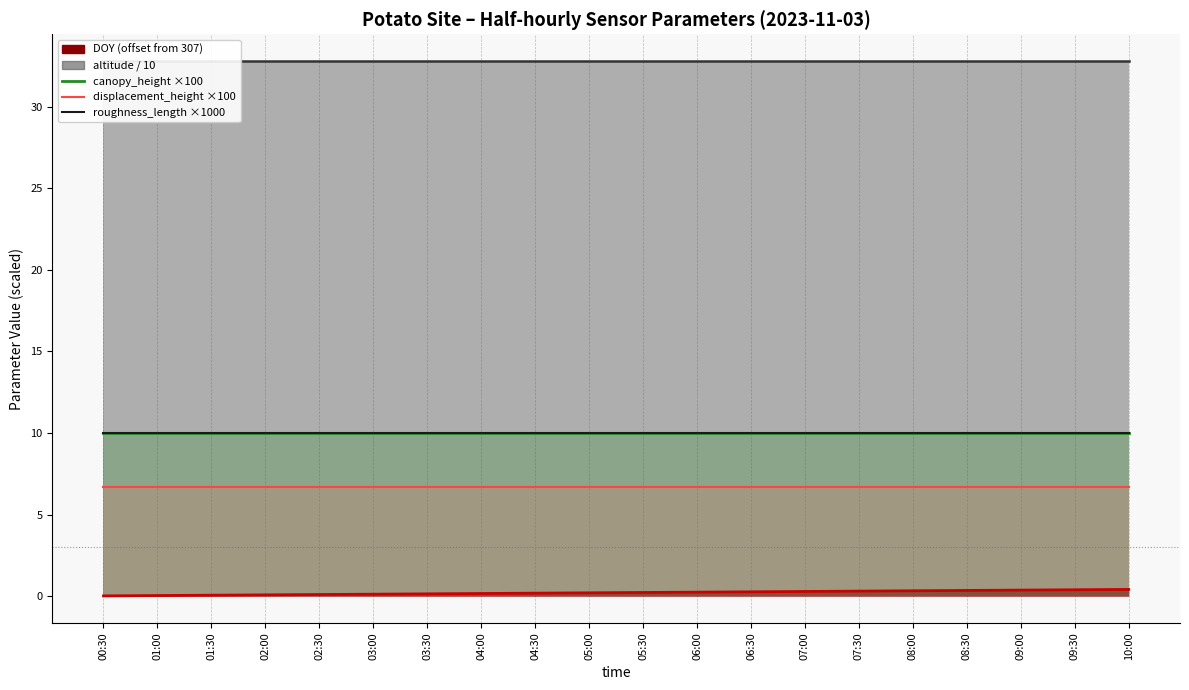

Reading left to right, extract all data points from this chart.

canopy_height ×100: 10.0	10.0	10.0	10.0	10.0	10.0	10.0	10.0	10.0	10.0	10.0	10.0	10.0	10.0	10.0	10.0	10.0	10.0	10.0	10.0
displacement_height ×100: 6.7	6.7	6.7	6.7	6.7	6.7	6.7	6.7	6.7	6.7	6.7	6.7	6.7	6.7	6.7	6.7	6.7	6.7	6.7	6.7
roughness_length ×1000: 10.0	10.0	10.0	10.0	10.0	10.0	10.0	10.0	10.0	10.0	10.0	10.0	10.0	10.0	10.0	10.0	10.0	10.0	10.0	10.0